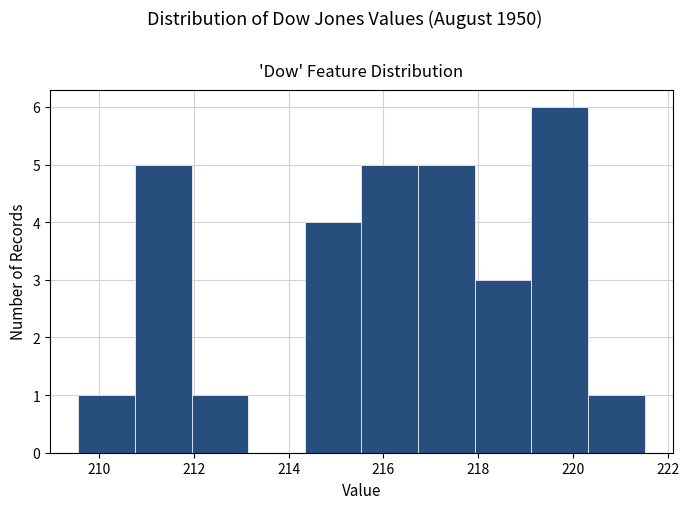

Which range on the x-axis has the tallest bar?

219.2 to 220.4